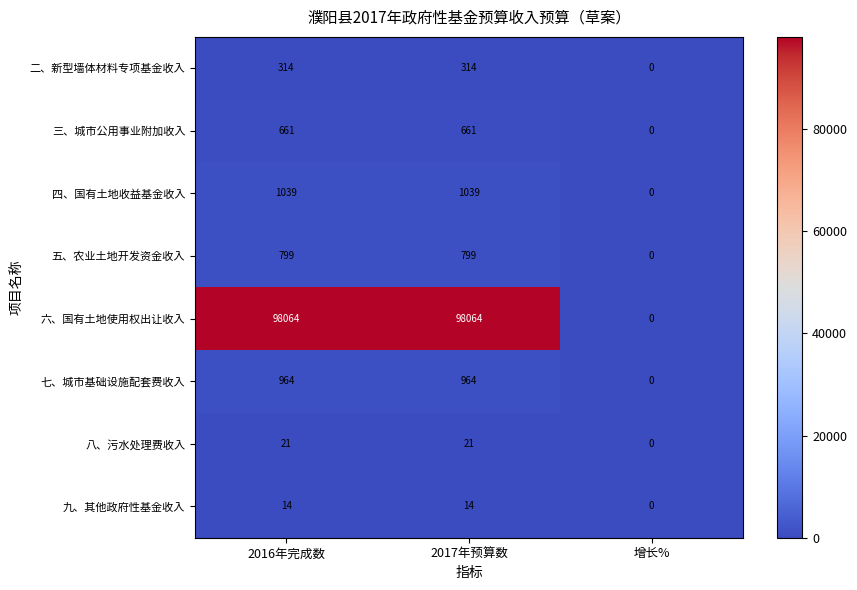

The value of 七、城市基础设施配套费收入 at 2017年预算数 is 1568. True or false?

False